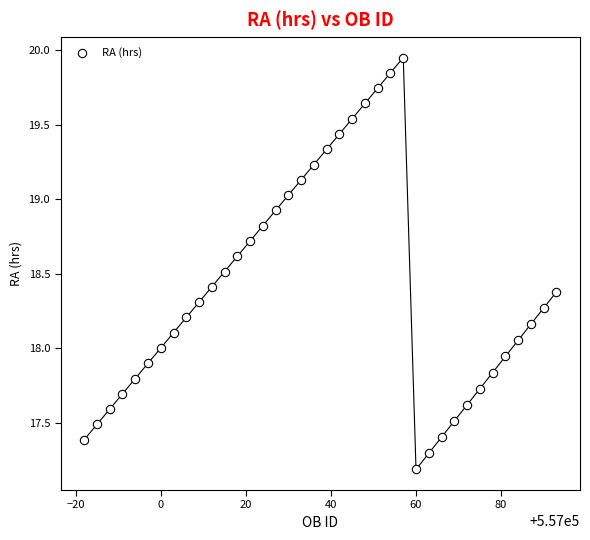

What is the range of Y values (max minus min)?

2.8